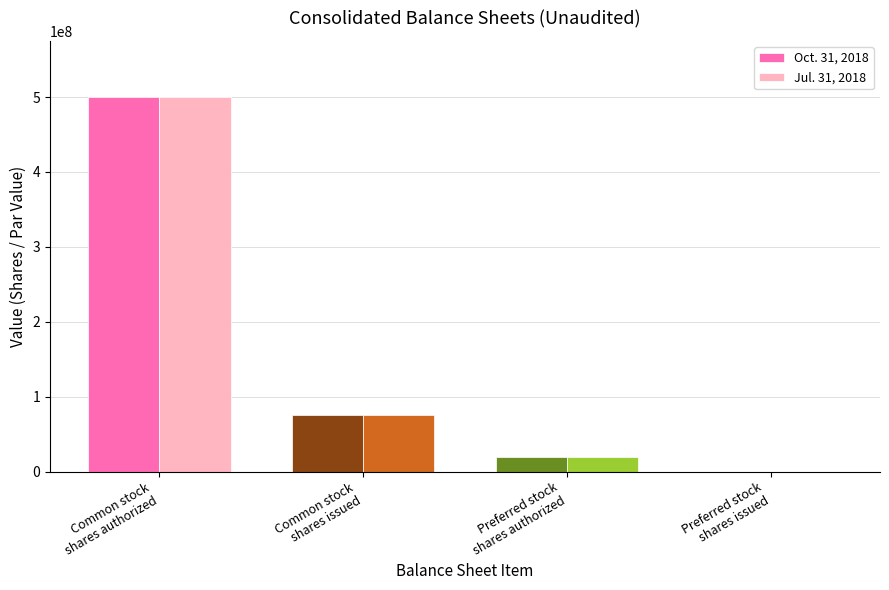

Reading left to right, extract all data points from this chart.

Oct. 31, 2018: Common stock
shares authorized=500000000	Common stock
shares issued=75000000	Preferred stock
shares authorized=20000000	Preferred stock
shares issued=0
Jul. 31, 2018: Common stock
shares authorized=500000000	Common stock
shares issued=75000000	Preferred stock
shares authorized=20000000	Preferred stock
shares issued=0